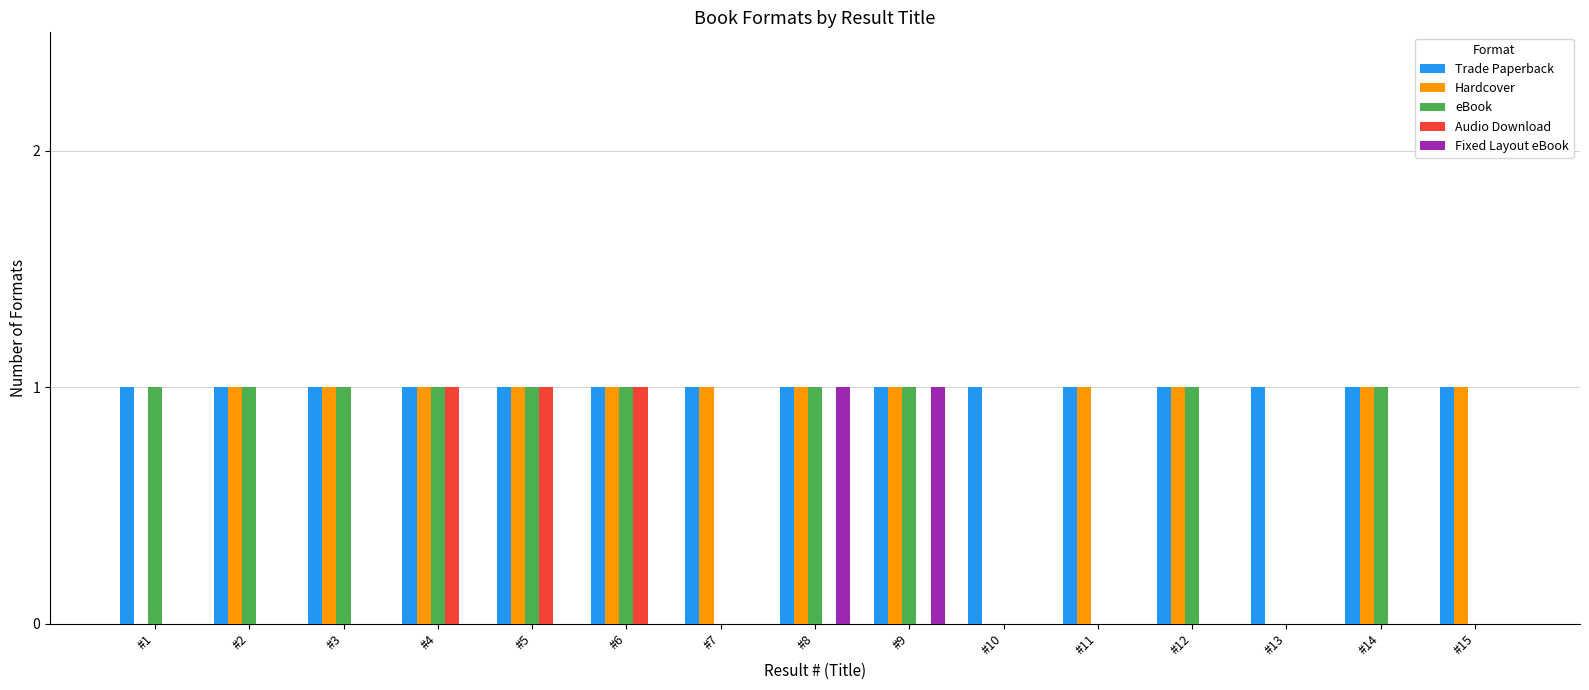

Which series has the largest total across all categories?

Trade Paperback